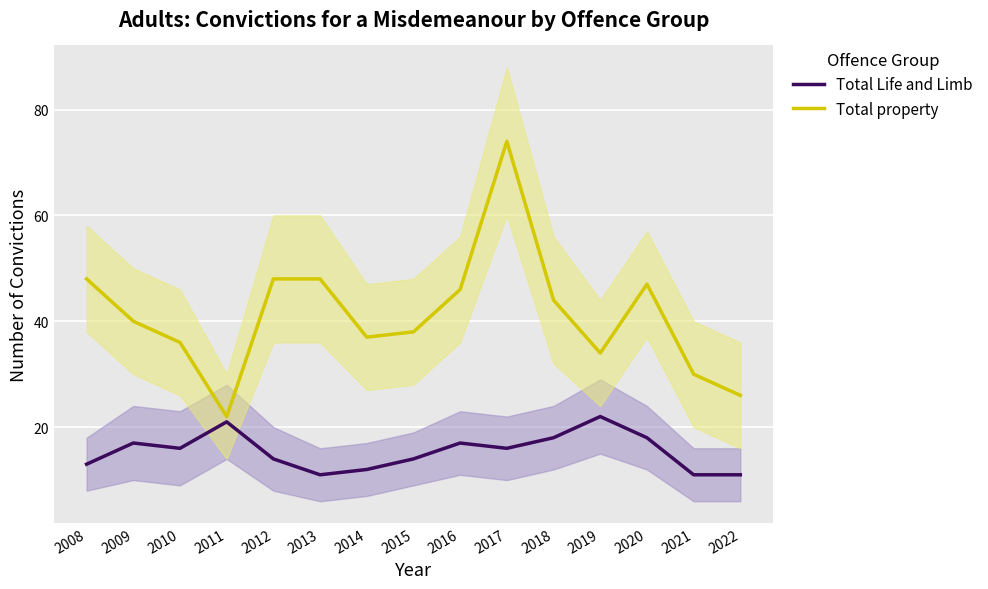

Reading right to left, transcribe all the data shown in this chart.

Total Life and Limb: 2022=11	2021=11	2020=18	2019=22	2018=18	2017=16	2016=17	2015=14	2014=12	2013=11	2012=14	2011=21	2010=16	2009=17	2008=13
Total property: 2022=26	2021=30	2020=47	2019=34	2018=44	2017=74	2016=46	2015=38	2014=37	2013=48	2012=48	2011=22	2010=36	2009=40	2008=48